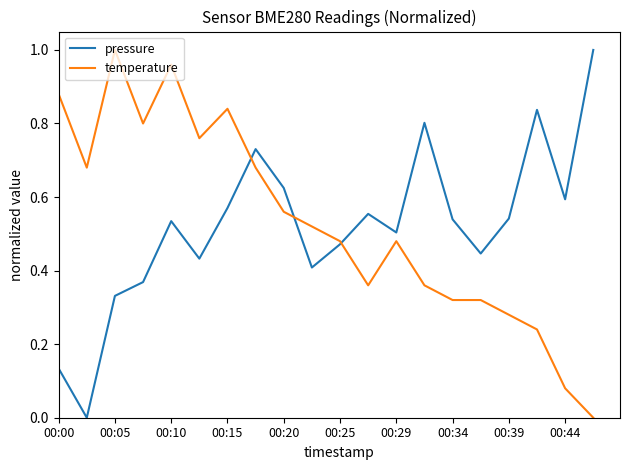

Does the chart have visible grid lines?

No